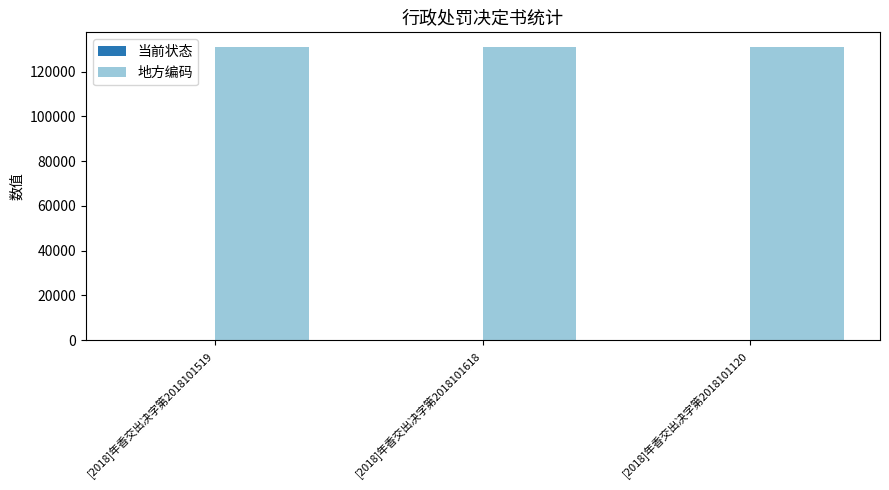

Reading left to right, what are all the values shown in this chart?

当前状态: 0	0	0
地方编码: 131024	131024	131024